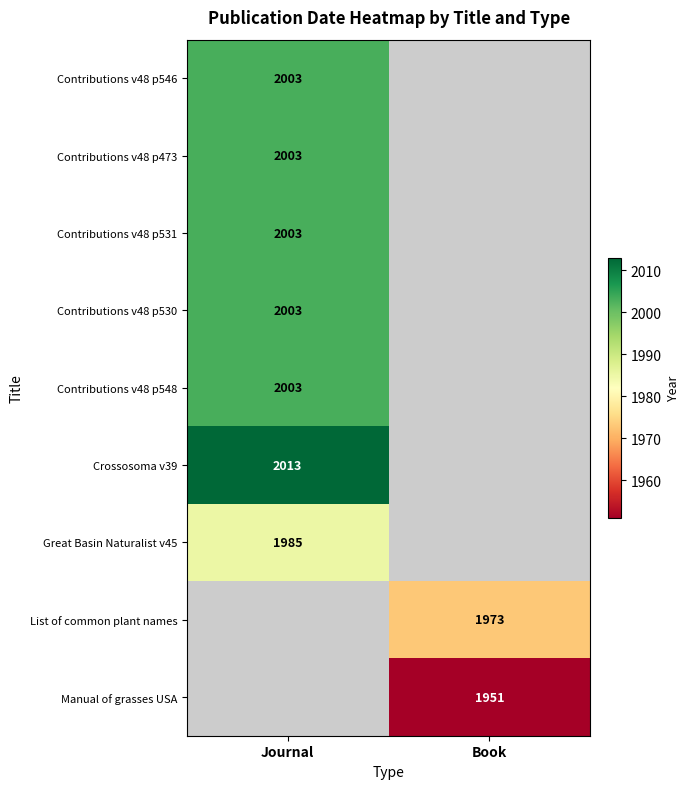

Is it true that Manual of grasses USA equals 1044 at Book?

False